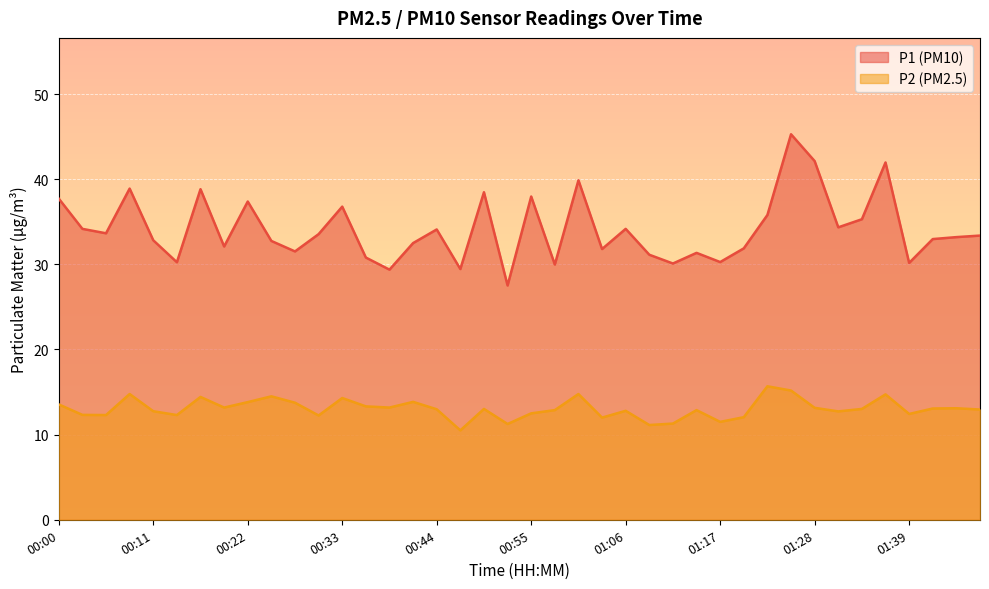

Which category has the highest value in the P2 series?

01:23